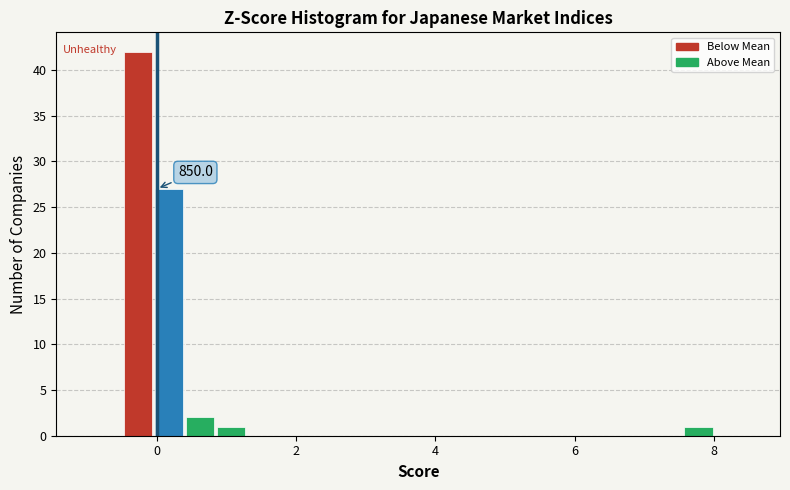

Read against the x-axis, roughly where is the centre of the tallest bar?

-0.2